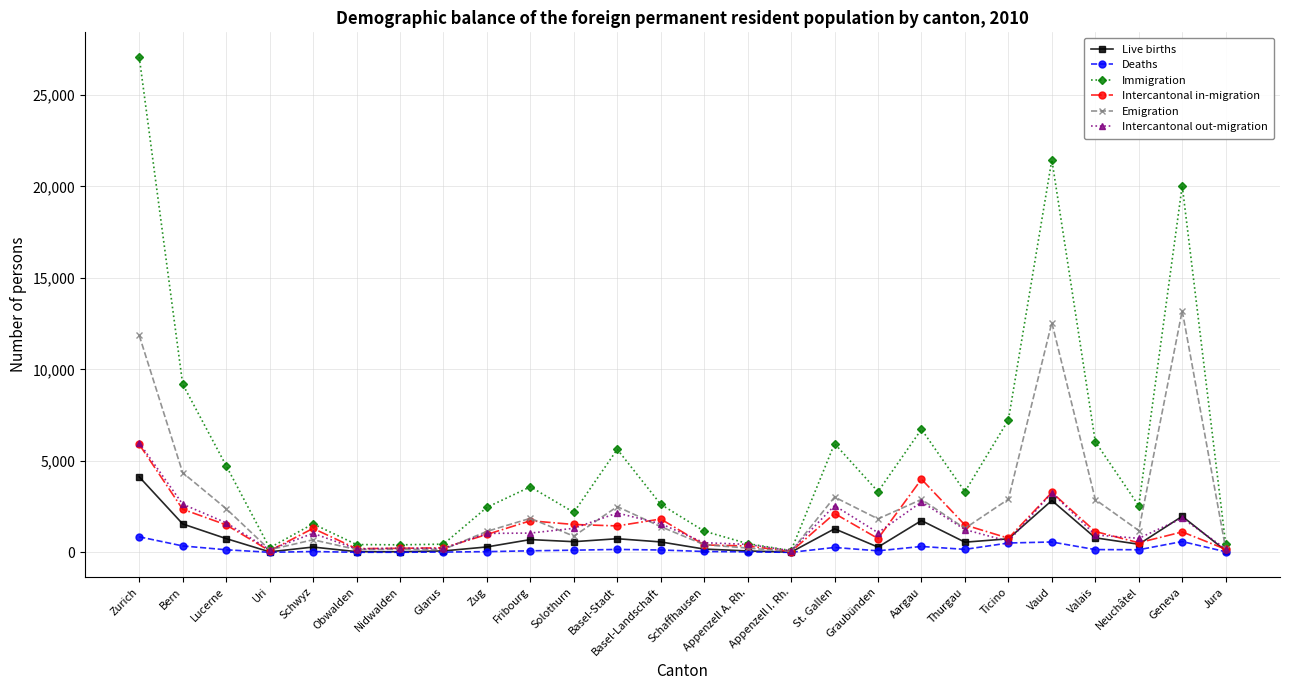

What is the maximum value for Deaths?

854